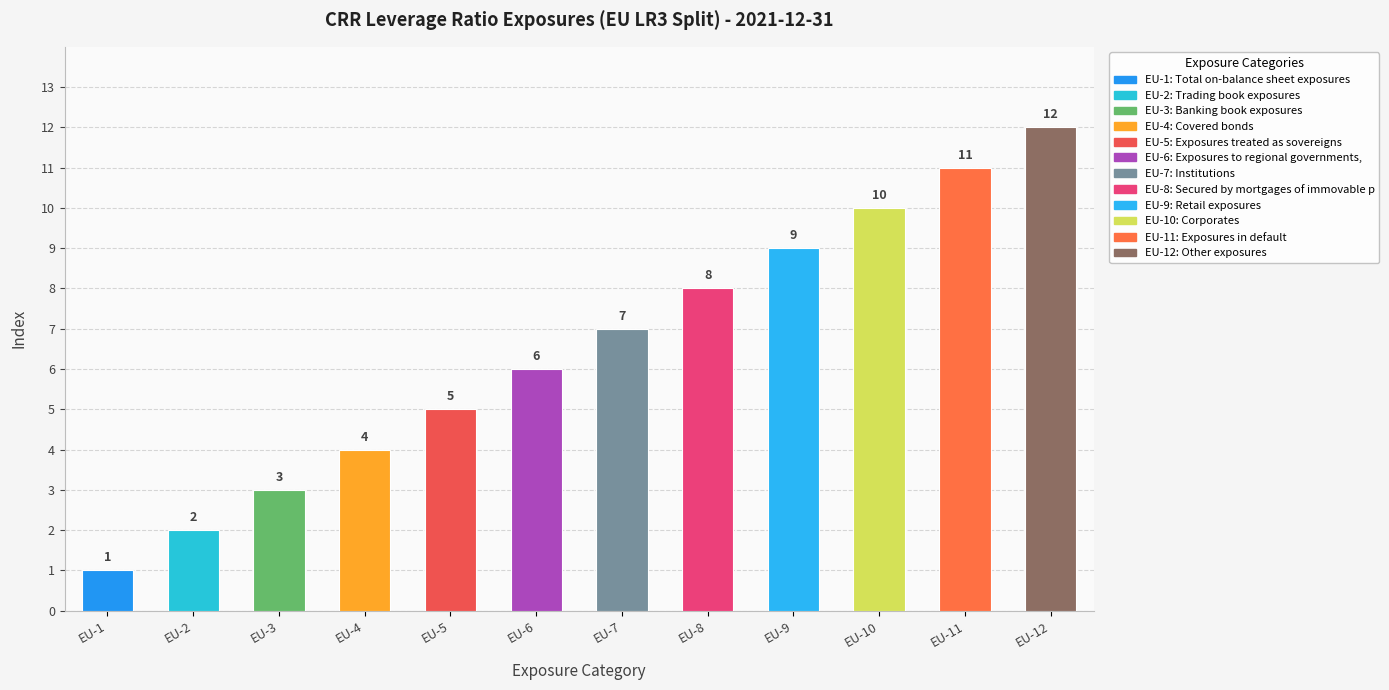

True or false: the data shows 1 at EU-1.

True